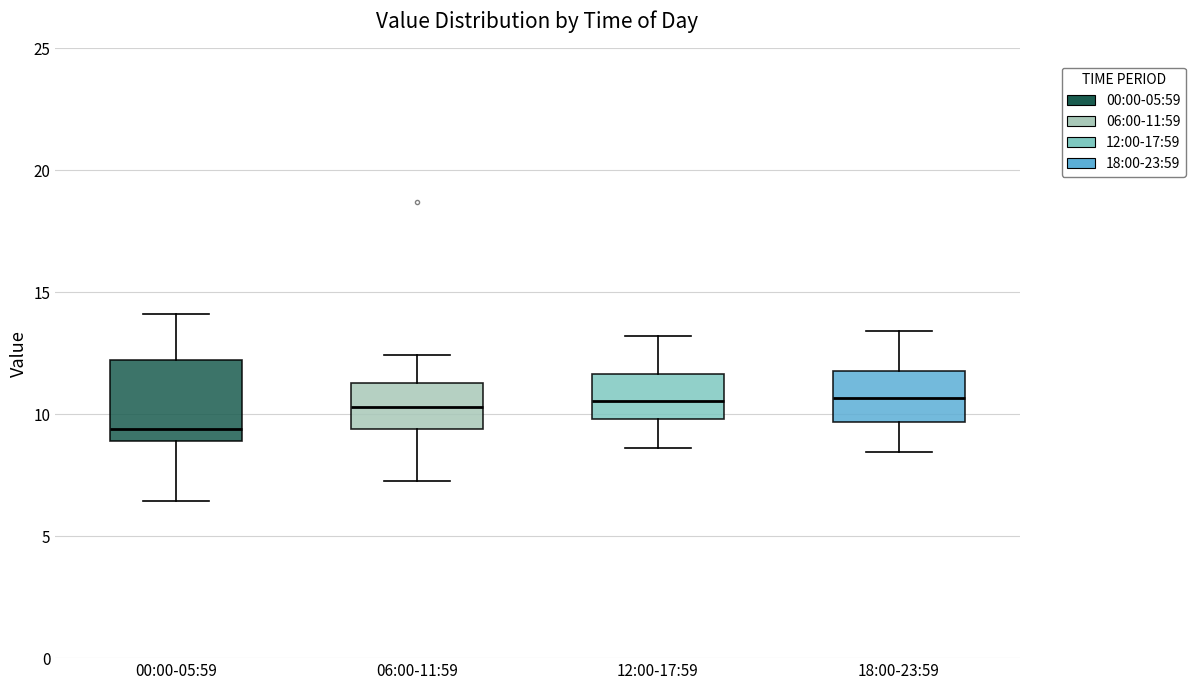

Reading left to right, transcribe this box plot: for each box, give where its median line is, the range the box spans, and where its two whiskers end, as read against the y-axis. The values are not printed on the chart, so give them approximately, as read against the axis.

00:00-05:59: median 9.5, box 9.0 to 12.0, whiskers 6.5 to 14.0
06:00-11:59: median 10.5, box 9.5 to 11.5, whiskers 7.5 to 12.5
12:00-17:59: median 10.5, box 10.0 to 11.5, whiskers 8.5 to 13.0
18:00-23:59: median 10.5, box 9.5 to 12.0, whiskers 8.5 to 13.5